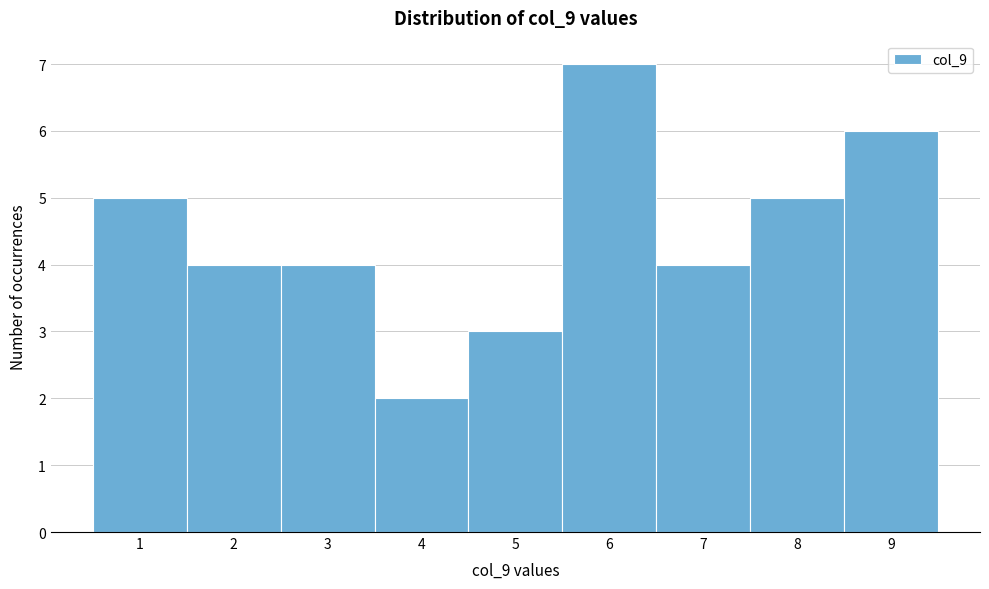

Which range on the x-axis has the tallest bar?

5.5 to 6.5